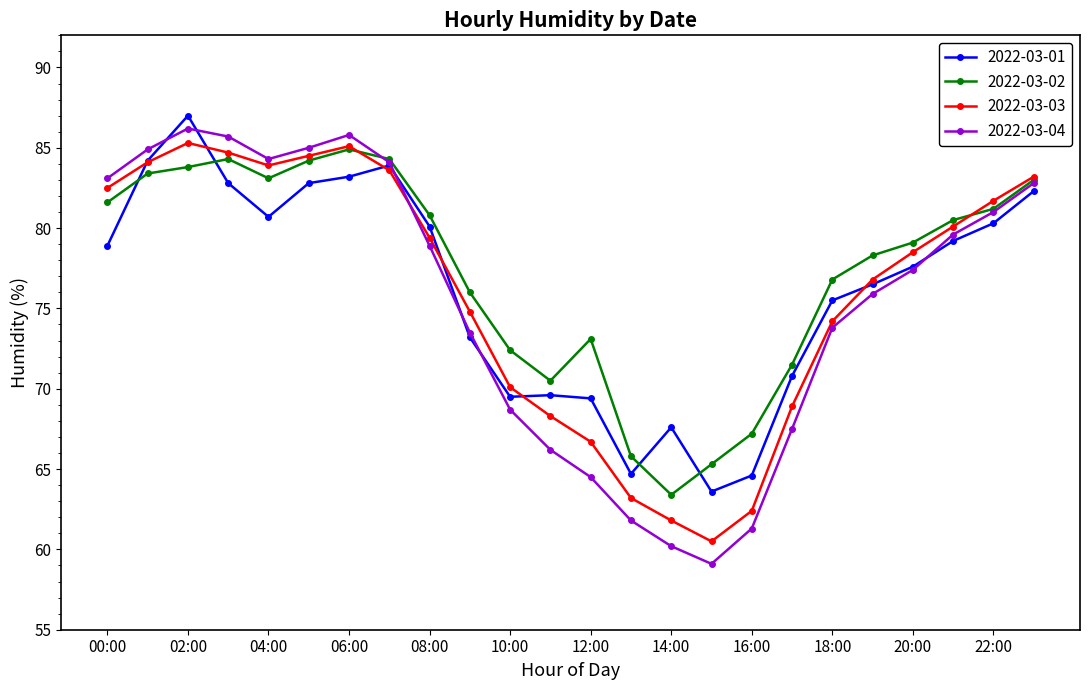

At how many categories does at least one series exceed 66?

22